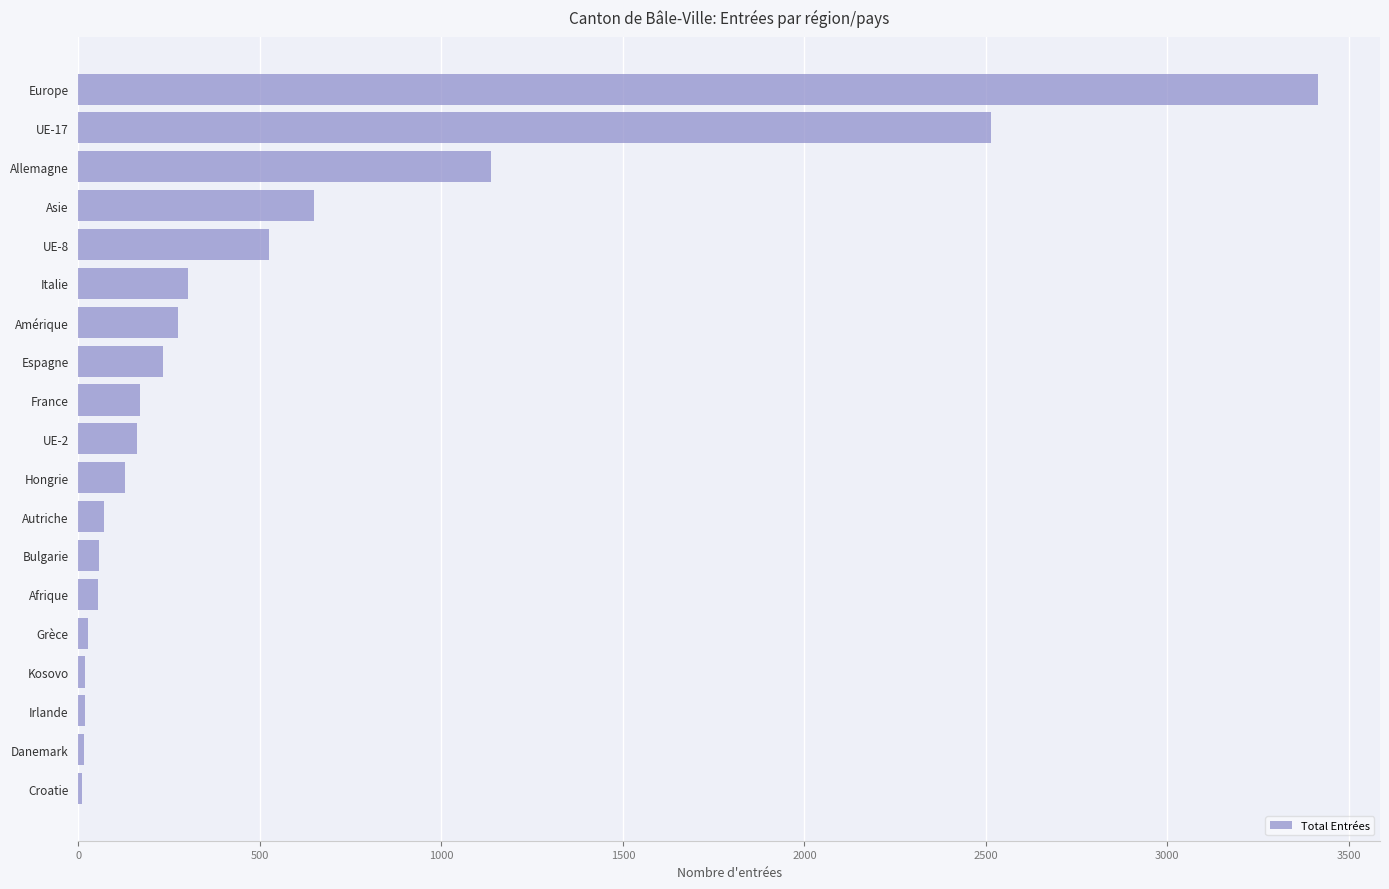

What is the sum of all values?

9776